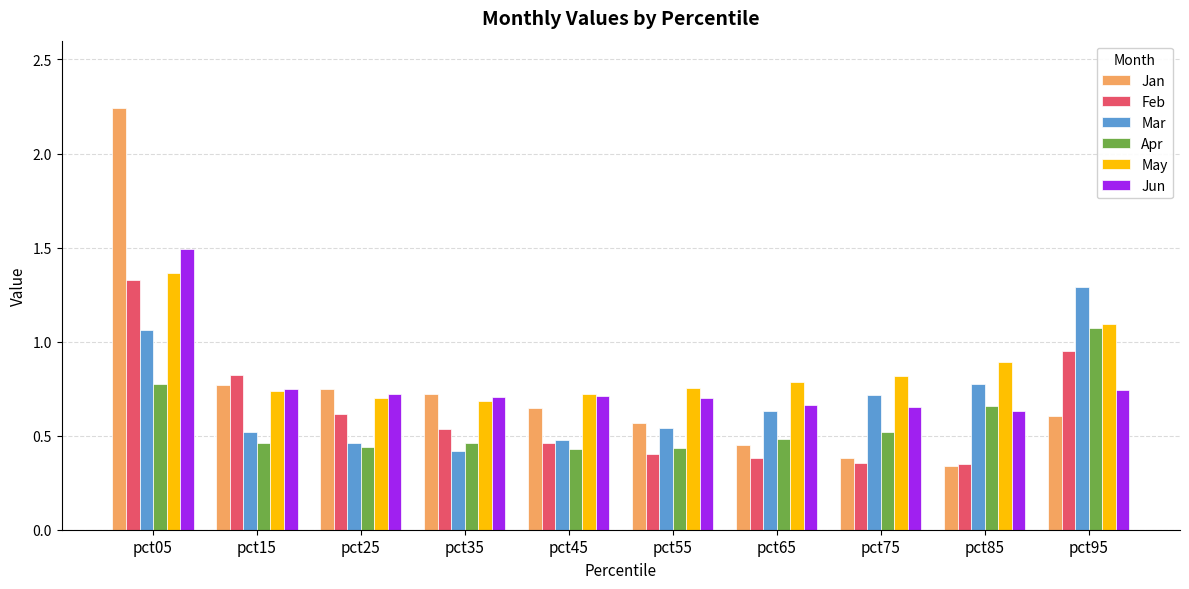

At how many categories does at least one series exceed 0?

10